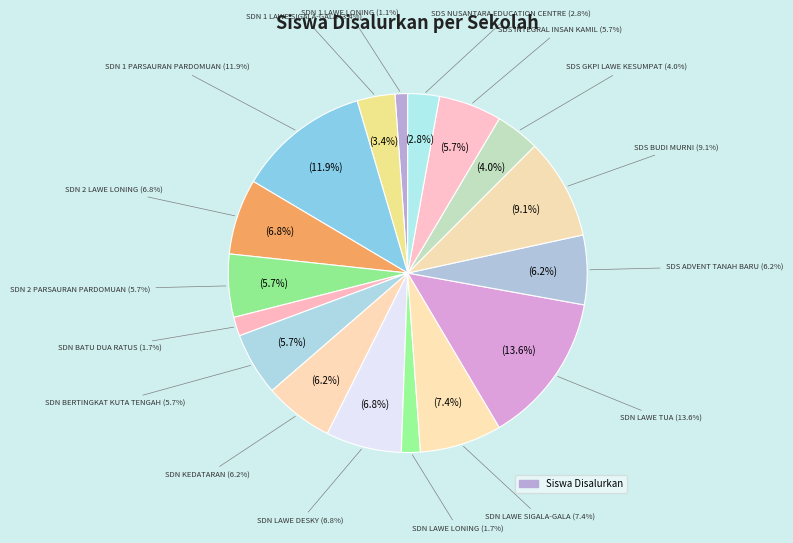

Combined, do SD NEGERI LAWE DESKY and SD NEGERI 1 LAWE SIGALA-GALA account for over 50%?

No